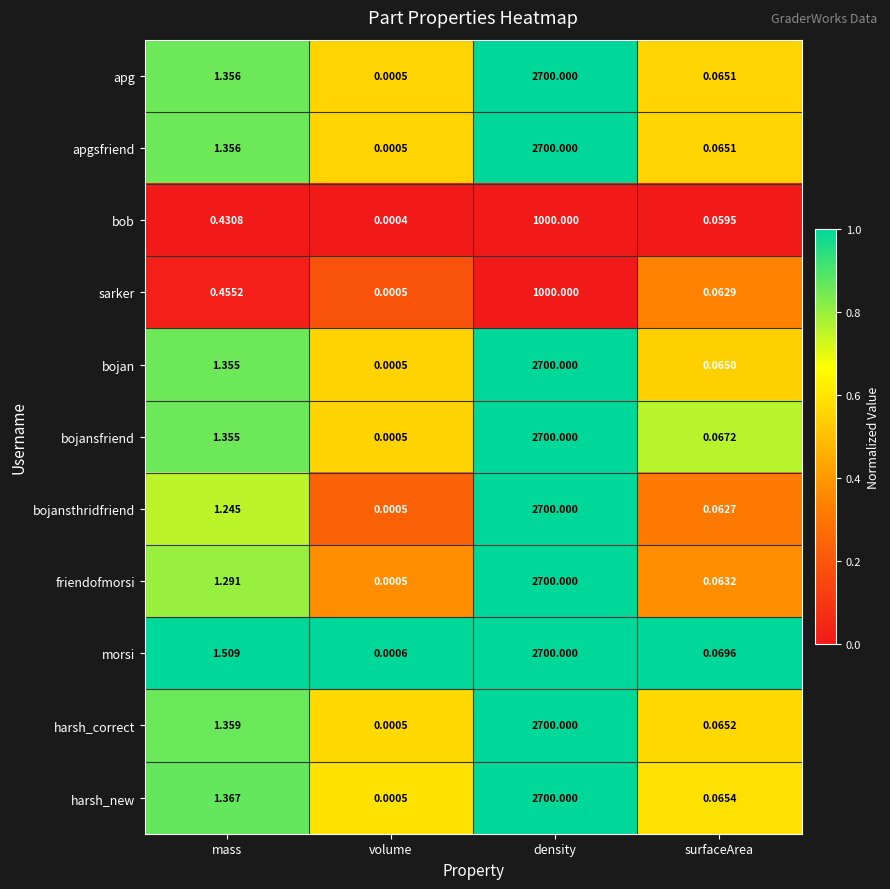

Where is harsh_new nearest to the value 1350?

mass